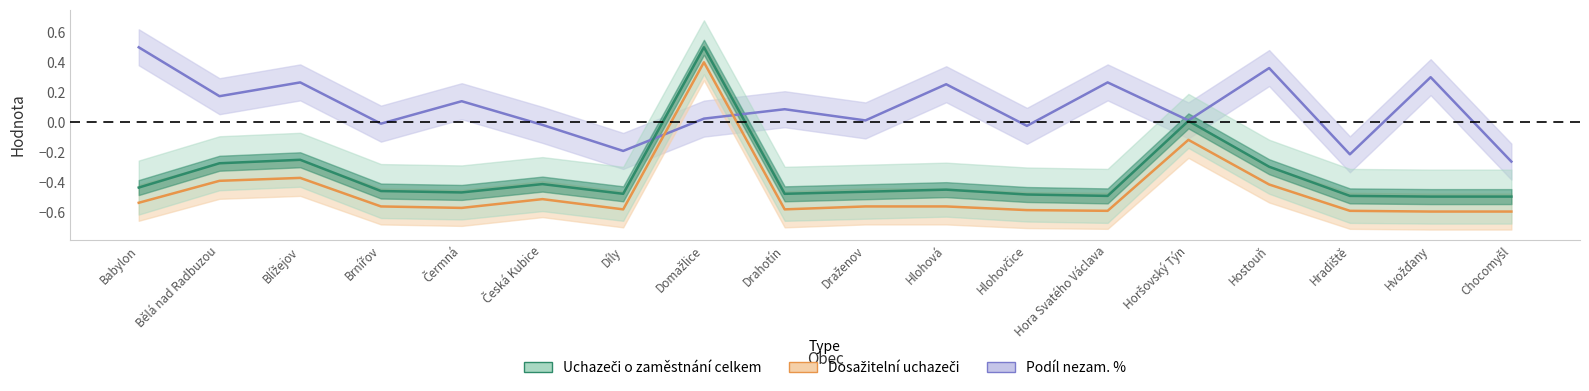

What is the total value across all series at Draženov?

-1.0